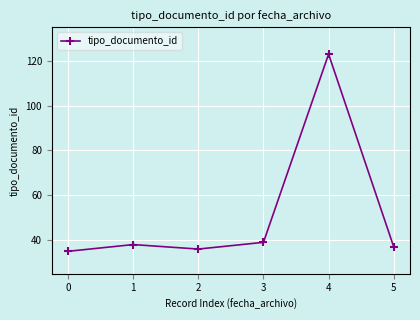

What is the value of the 5th point from the left?

123